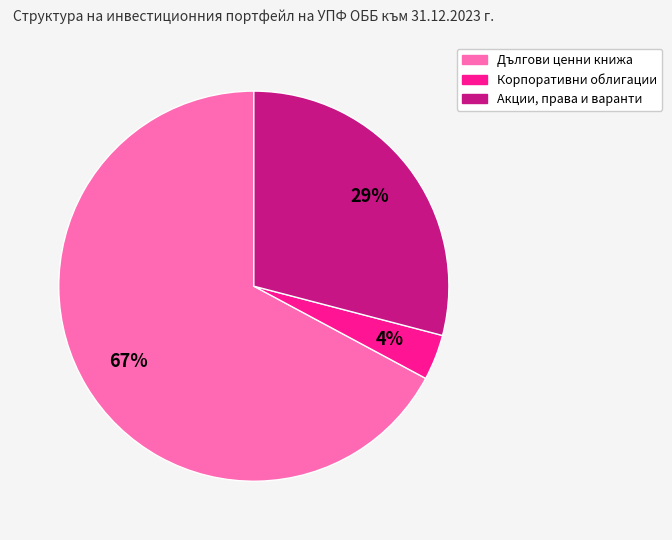

To the nearest percent, what is the difference between the largest and smallest slice percentages?

63%